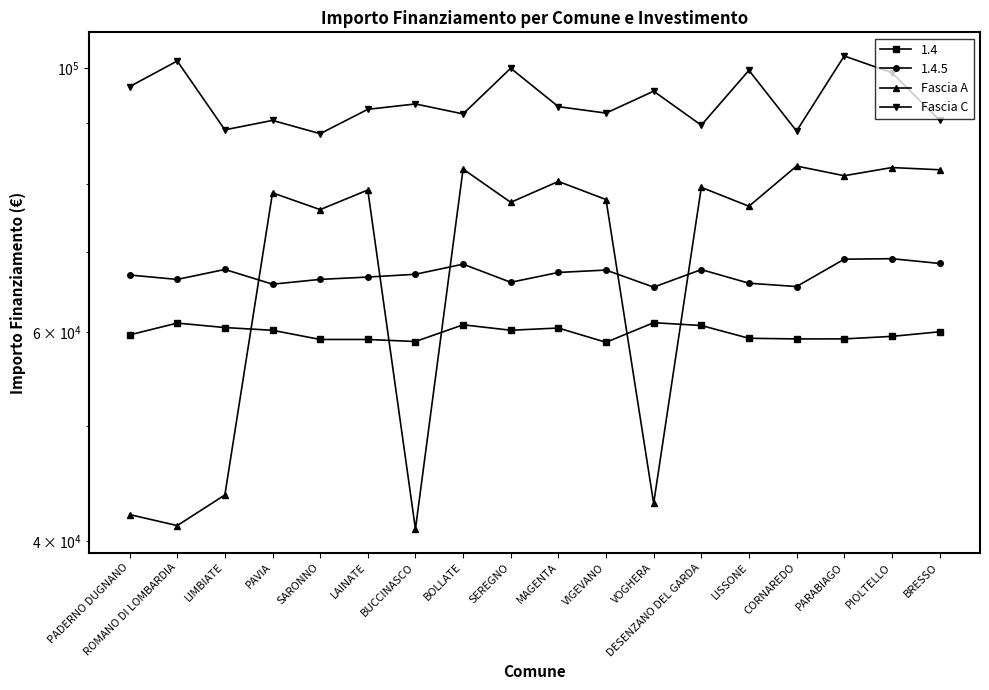

True or false: Fascia C and Fascia A cross at least once.

False